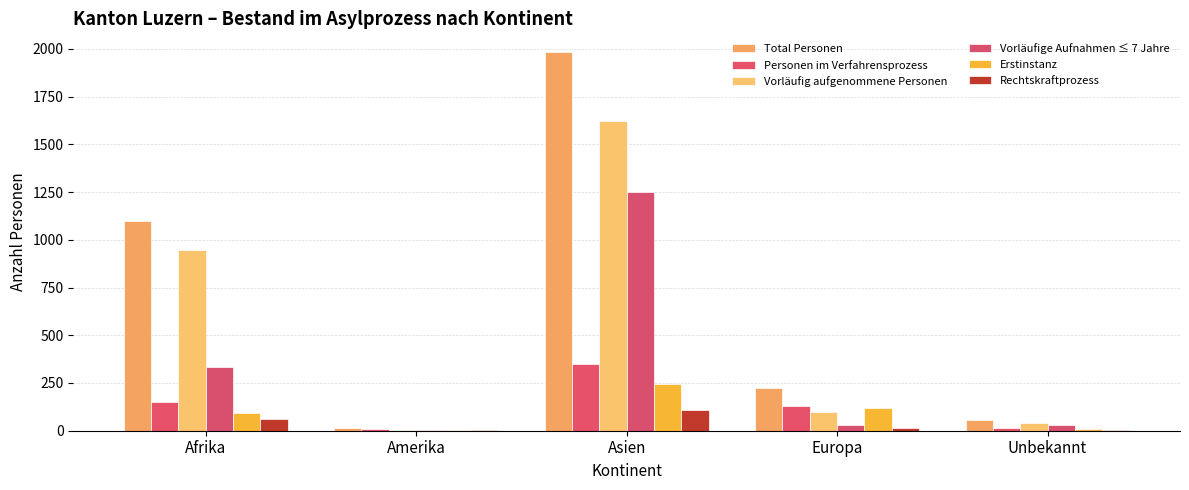

Reading left to right, extract all data points from this chart.

Total Personen: 1099	14	1982	226	54
Personen im Verfahrensprozess: 152	8	351	129	16
Vorläufig aufgenommene Personen: 945	6	1621	96	38
Vorläufige Aufnahmen ≤ 7 Jahre: 333	6	1249	30	30
Erstinstanz: 91	6	244	117	10
Rechtskraftprozess: 61	2	107	12	6